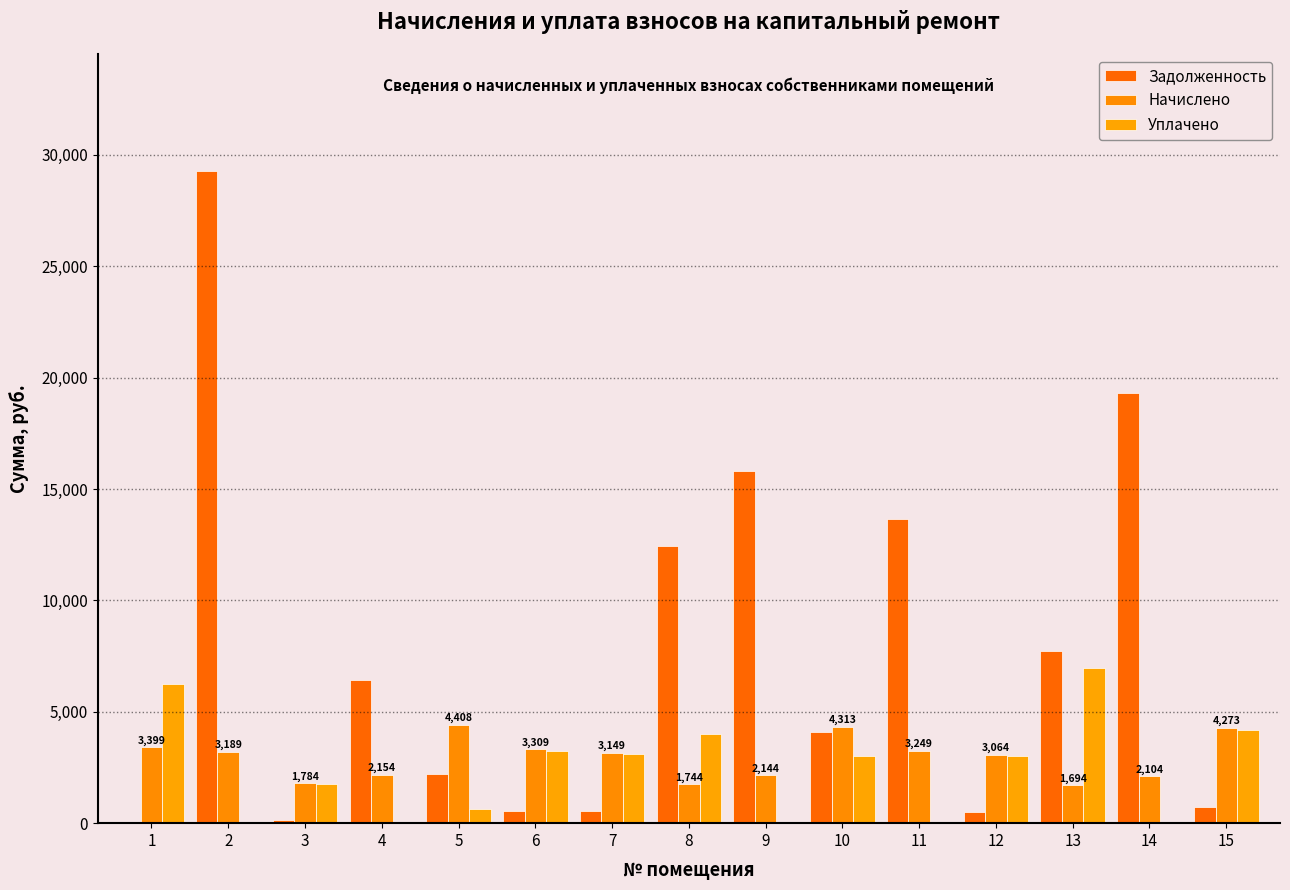

Reading left to right, transcribe all the data shown in this chart.

Задолженность: 1=0.0	2=29257.8	3=129.9	4=6442.7	5=2206.2	6=551.5	7=524.8	8=12440.6	9=15803.5	10=4098.4	11=13671.4	12=510.6	13=7728.8	14=19306.2	15=712.2
Начислено: 1=3398.6	2=3188.7	3=1784.3	4=2154.1	5=4408.3	6=3308.7	7=3148.7	8=1744.3	9=2144.2	10=4313.3	11=3248.7	12=3063.8	13=1694.3	14=2104.1	15=4273.3
Уплачено: 1=6239.2	2=0.0	3=1747.7	4=0.0	5=645.6	6=3241.8	7=3085.1	8=4000.0	9=0.0	10=3000.0	11=0.0	12=3001.9	13=6981.6	14=0.0	15=4187.0